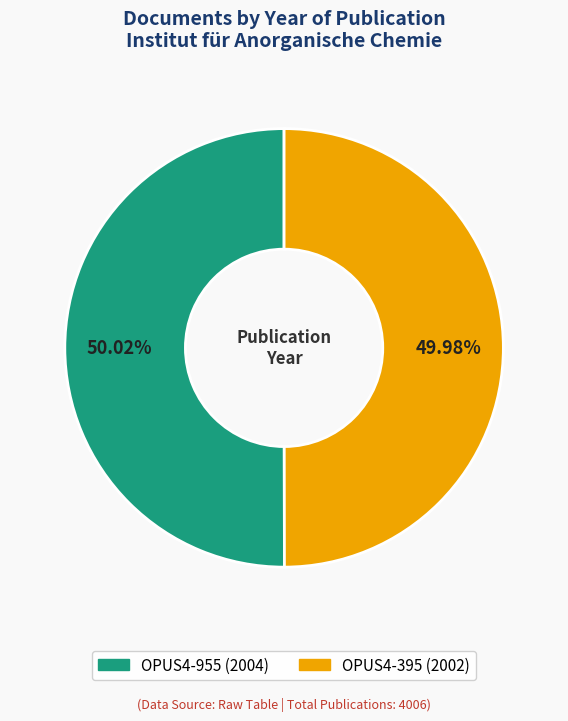

Is there any slice that represents more than half of the pie?

Yes